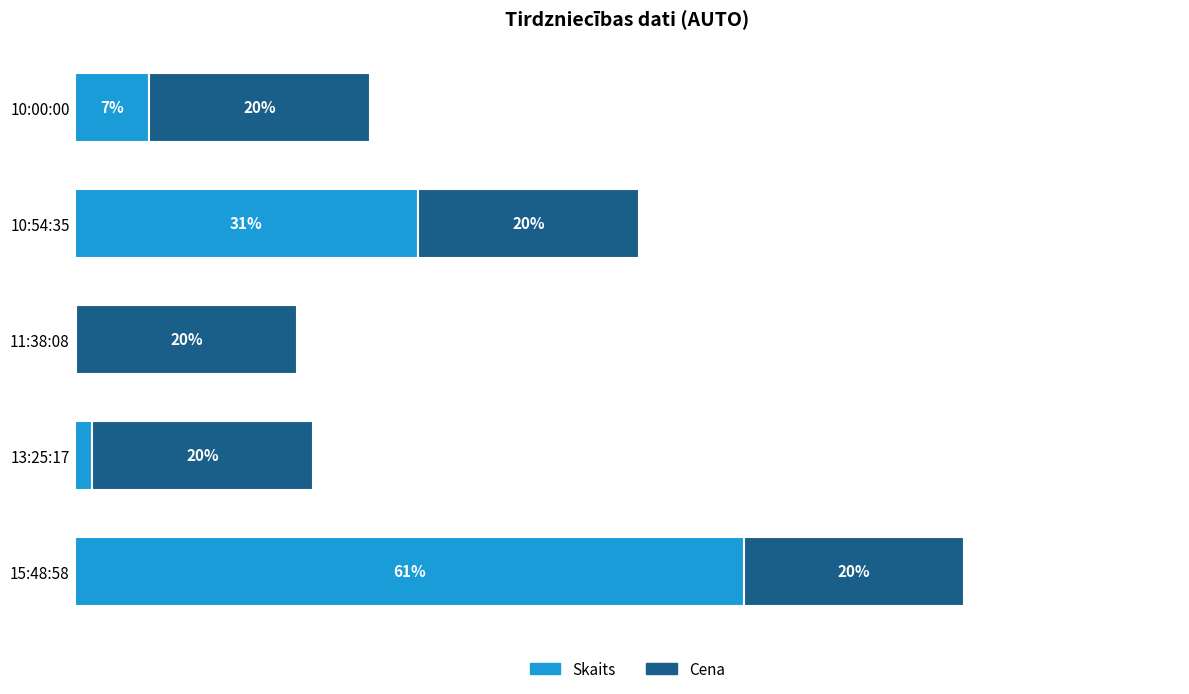

At which category is the sum across all series the highest?

15:48:58